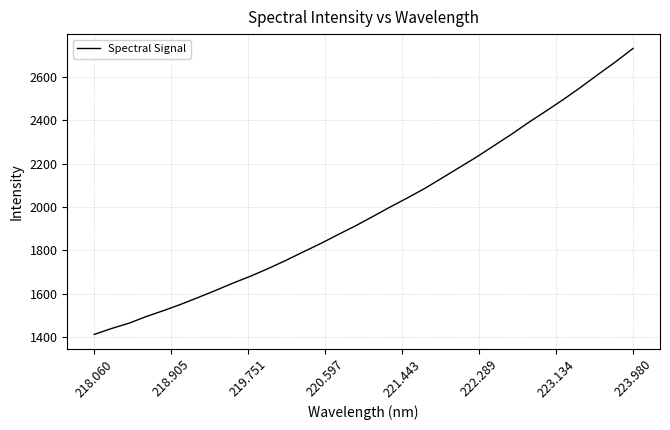

Does the chart display data point markers on the line(s)?

No